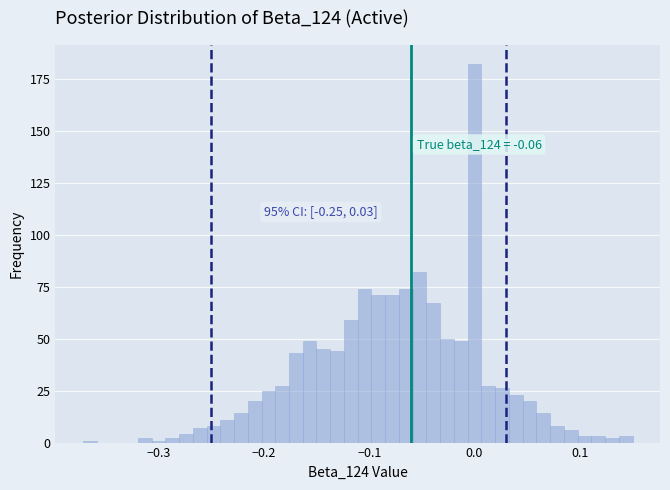

Read against the x-axis, roughly where is the centre of the tallest bar?

0.00